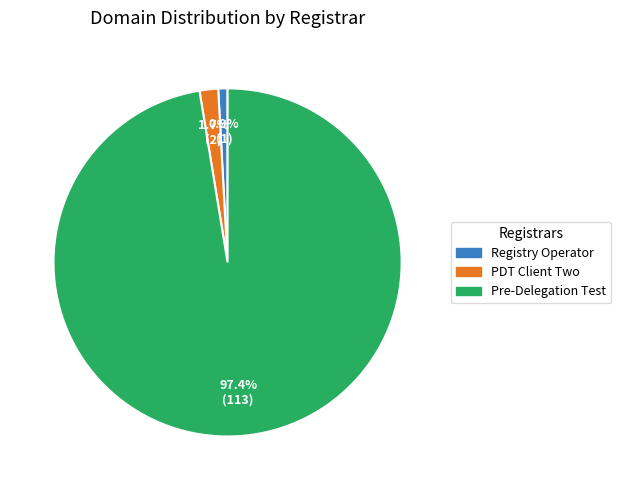

Combined, what portion of the pie is Pre-Delegation Test and Registry Operator?

98.3%